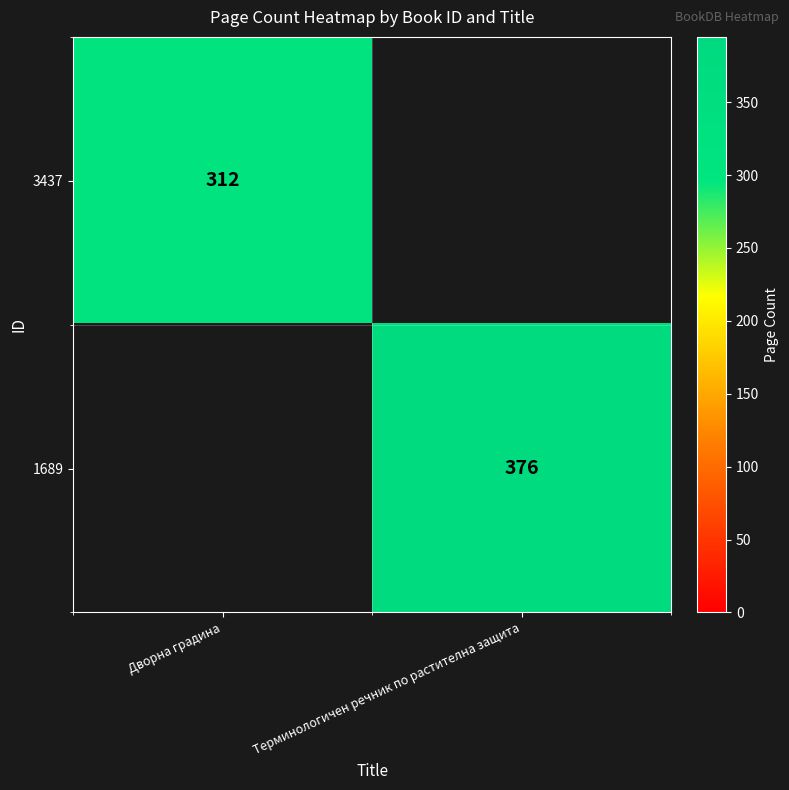

The 3437 series shows 312 at Дворна градина. True or false?

True